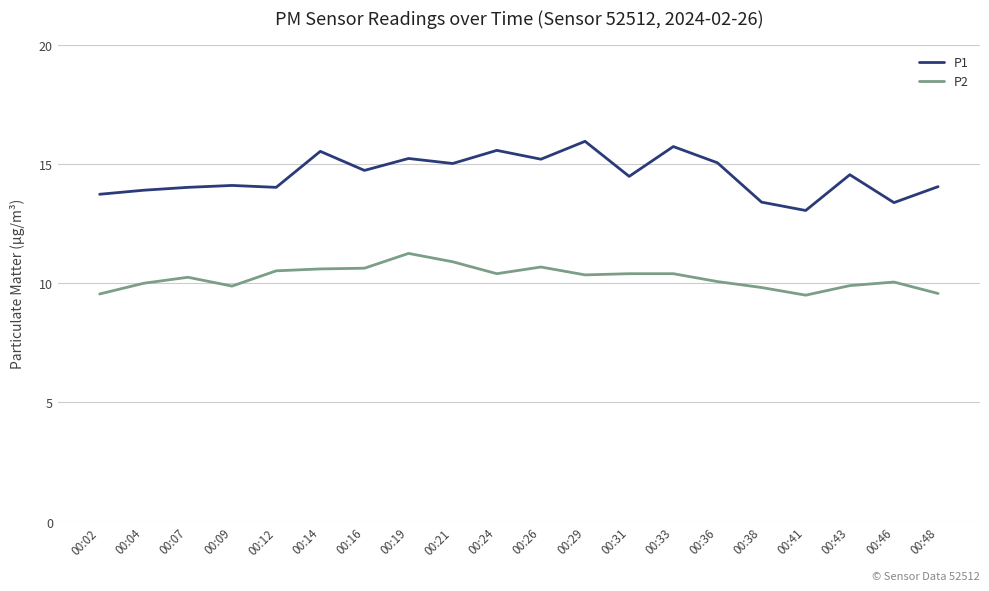

List the series in order of their peak value, highest first.

P1, P2